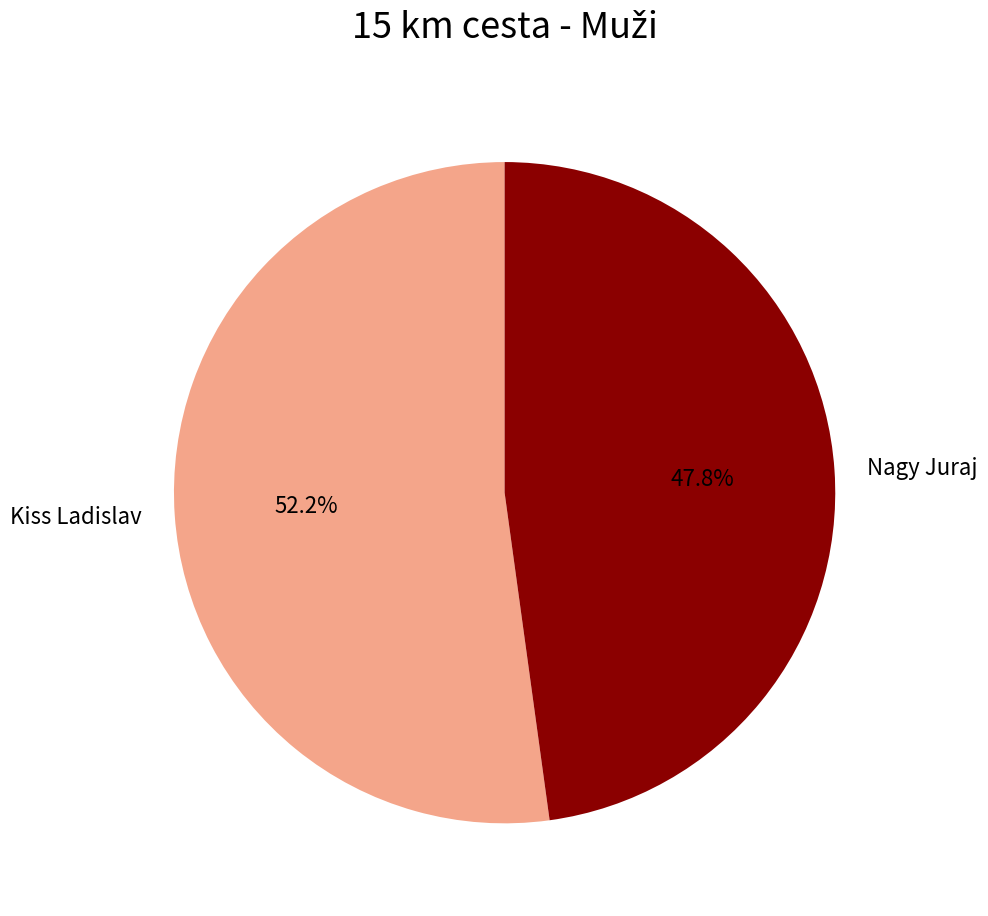

What is the largest slice in the pie chart?

Kiss Ladislav